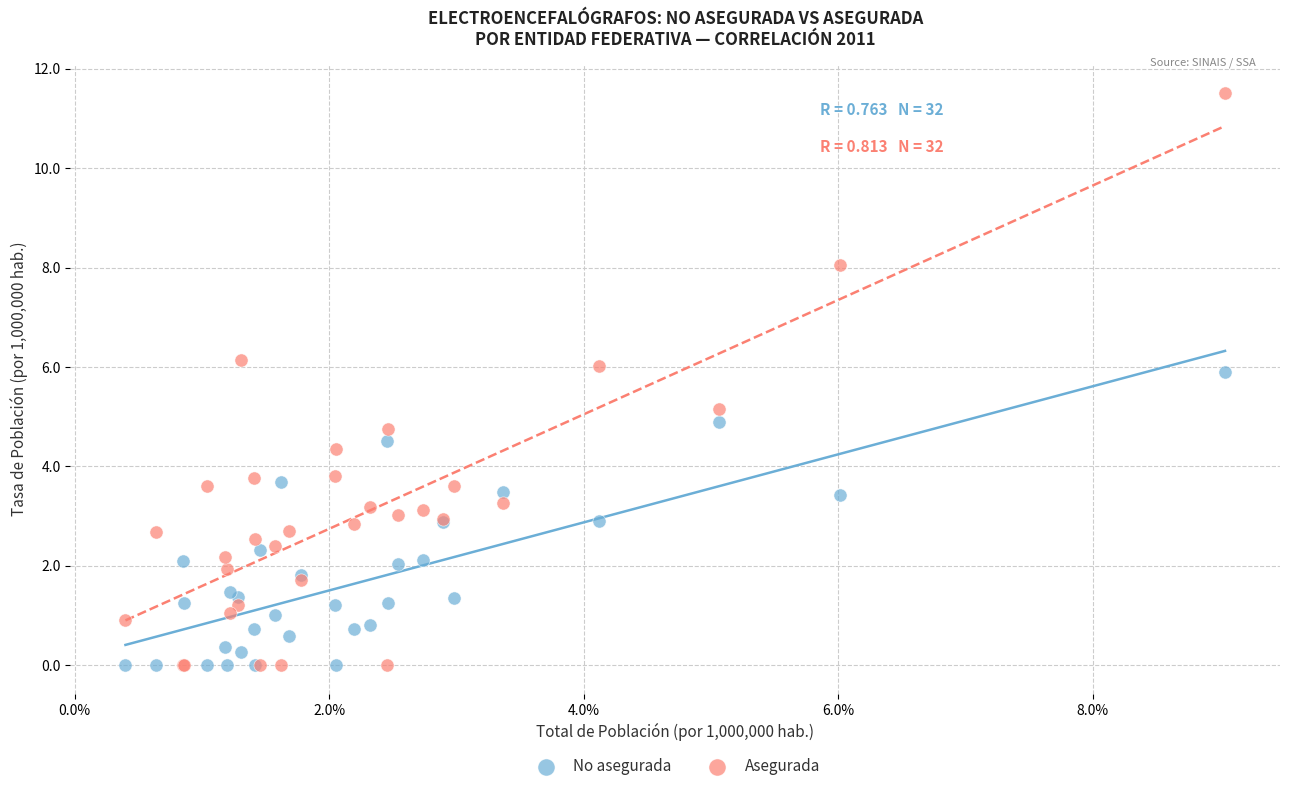

Which series contains the highest Y value?

Asegurada